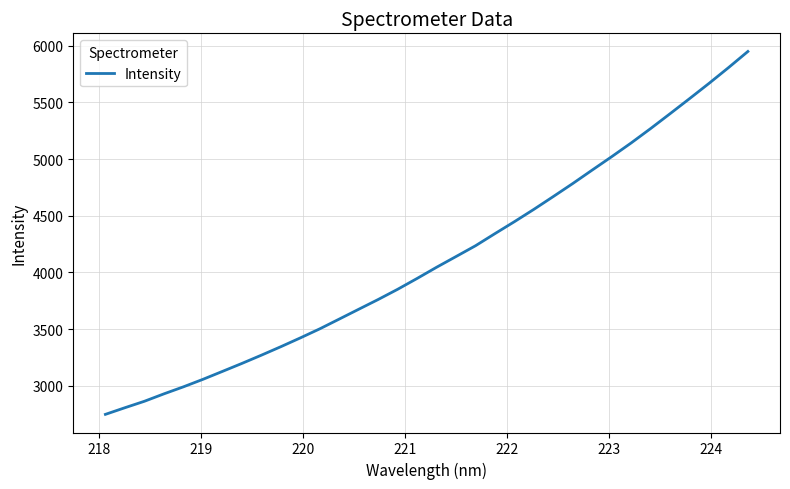

What is the difference between the maximum and minimum values?

3201.7